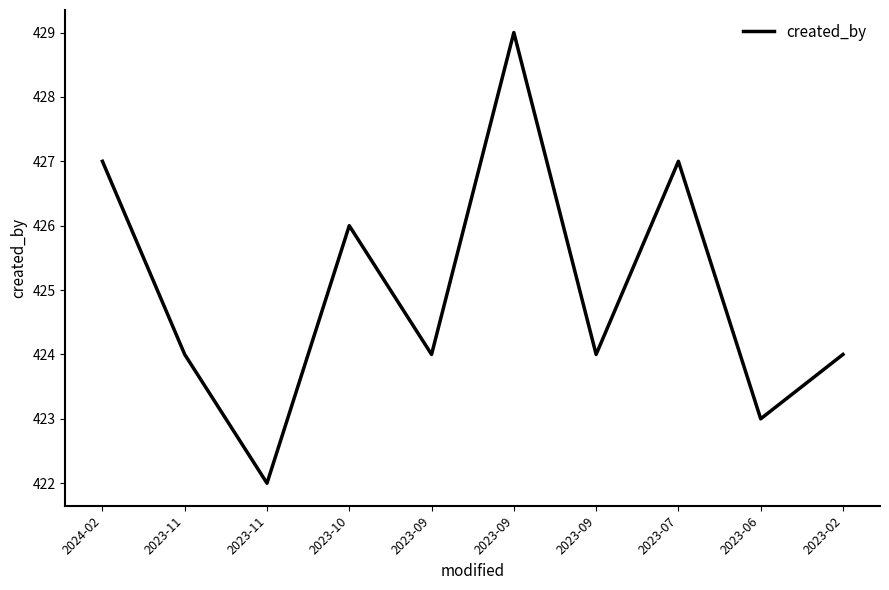

True or false: the data shows 424 at 2023-11.

True